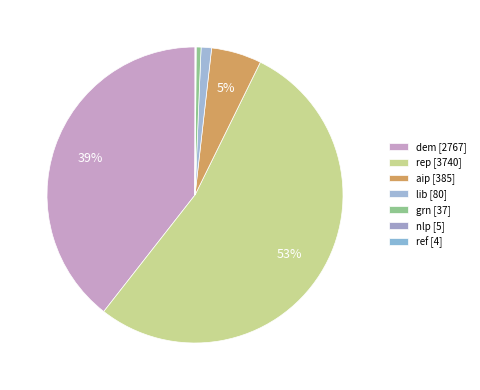

What is the change in value from dem to aip?

-2382